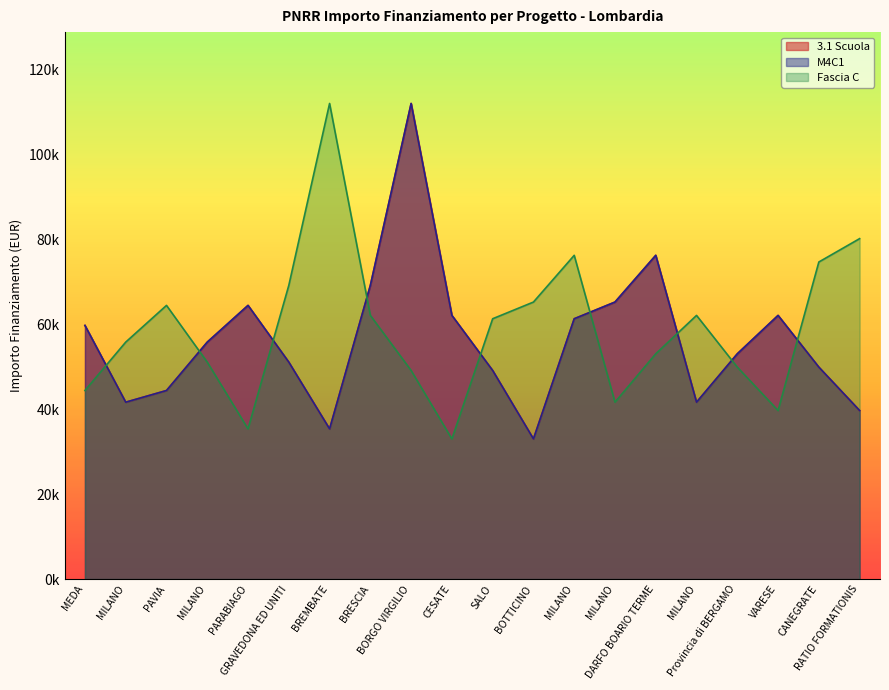

At BORGO VIRGILIO, list the series in order from largest to smallest.

3.1 Scuola, M4C1, Fascia C